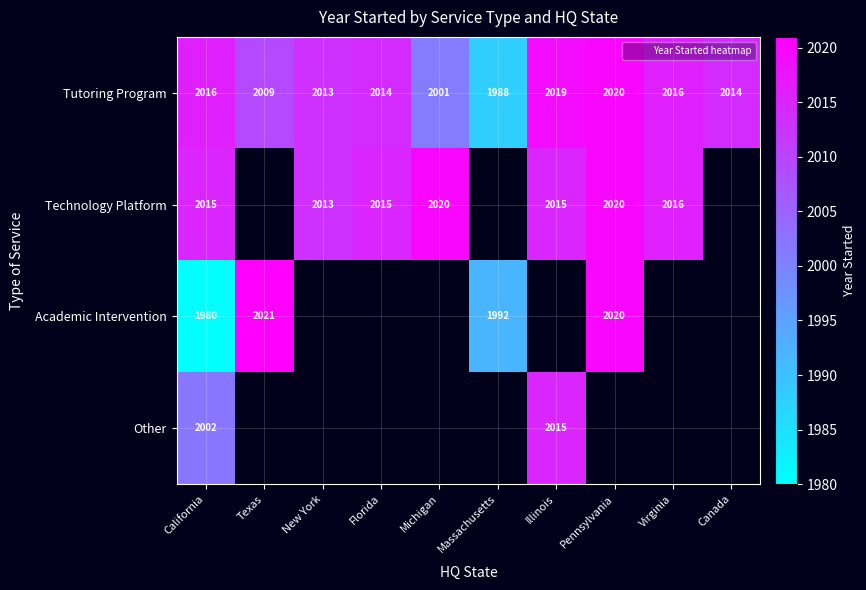

What is the difference between the Technology Platform values at Pennsylvania and Illinois?

5.0